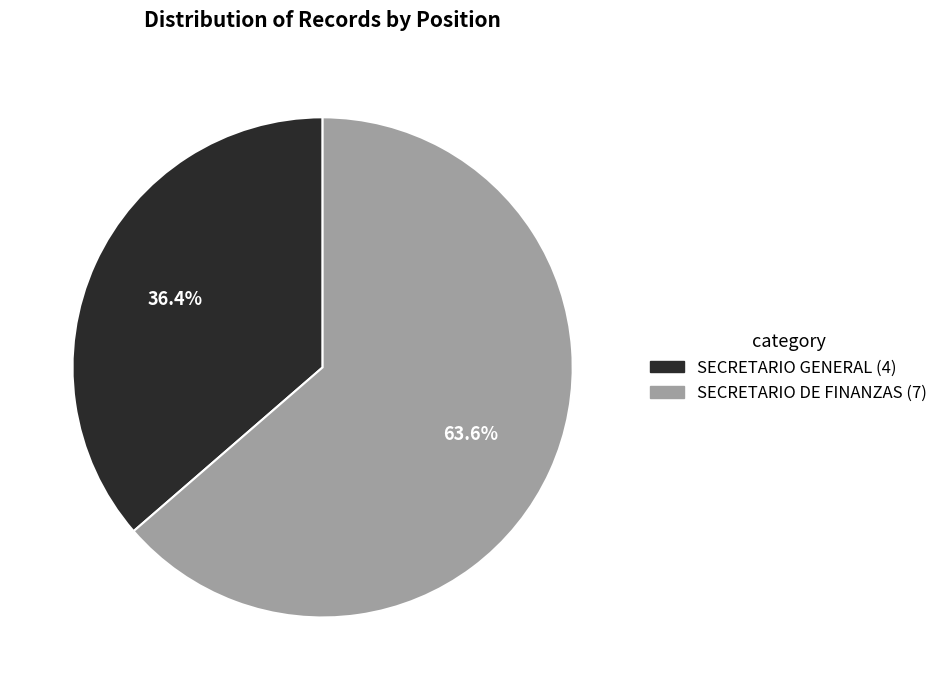

How much of the chart is everything except SECRETARIO DE FINANZAS?

36.4%